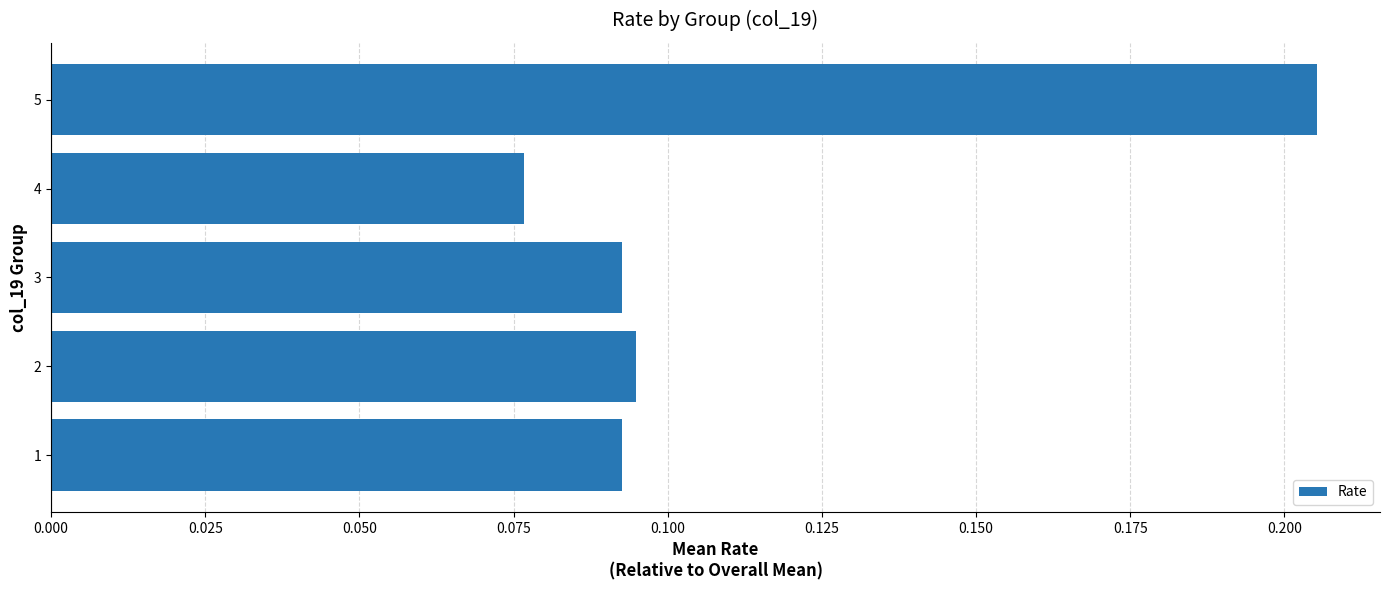

Is it true that the value at 4 is 0.0?

False